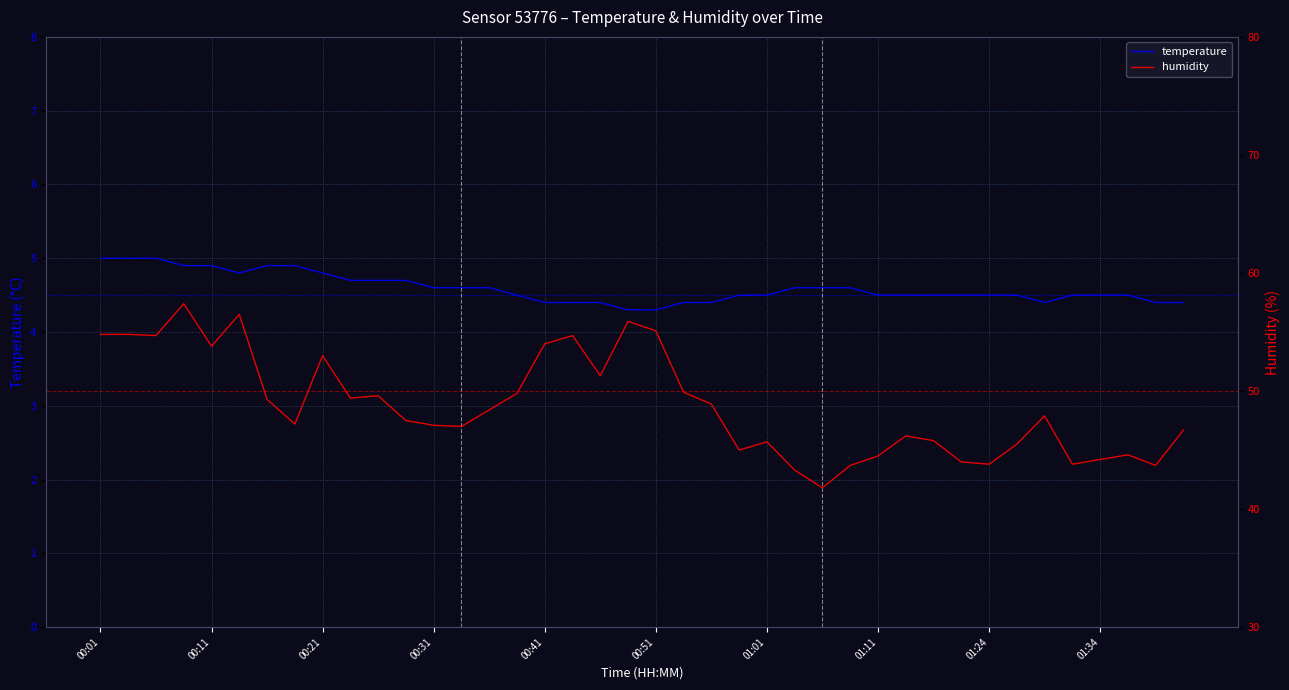

The temperature series shows 6.6 at 00:41. True or false?

False